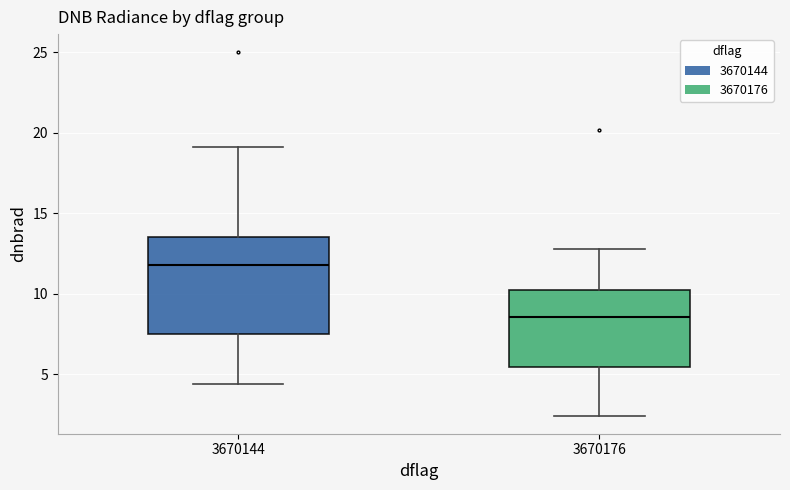

Where is the lower edge of the box at x = 3670144 on the y-axis? The values are not printed on the chart, so give them approximately, as read against the axis.

7.5